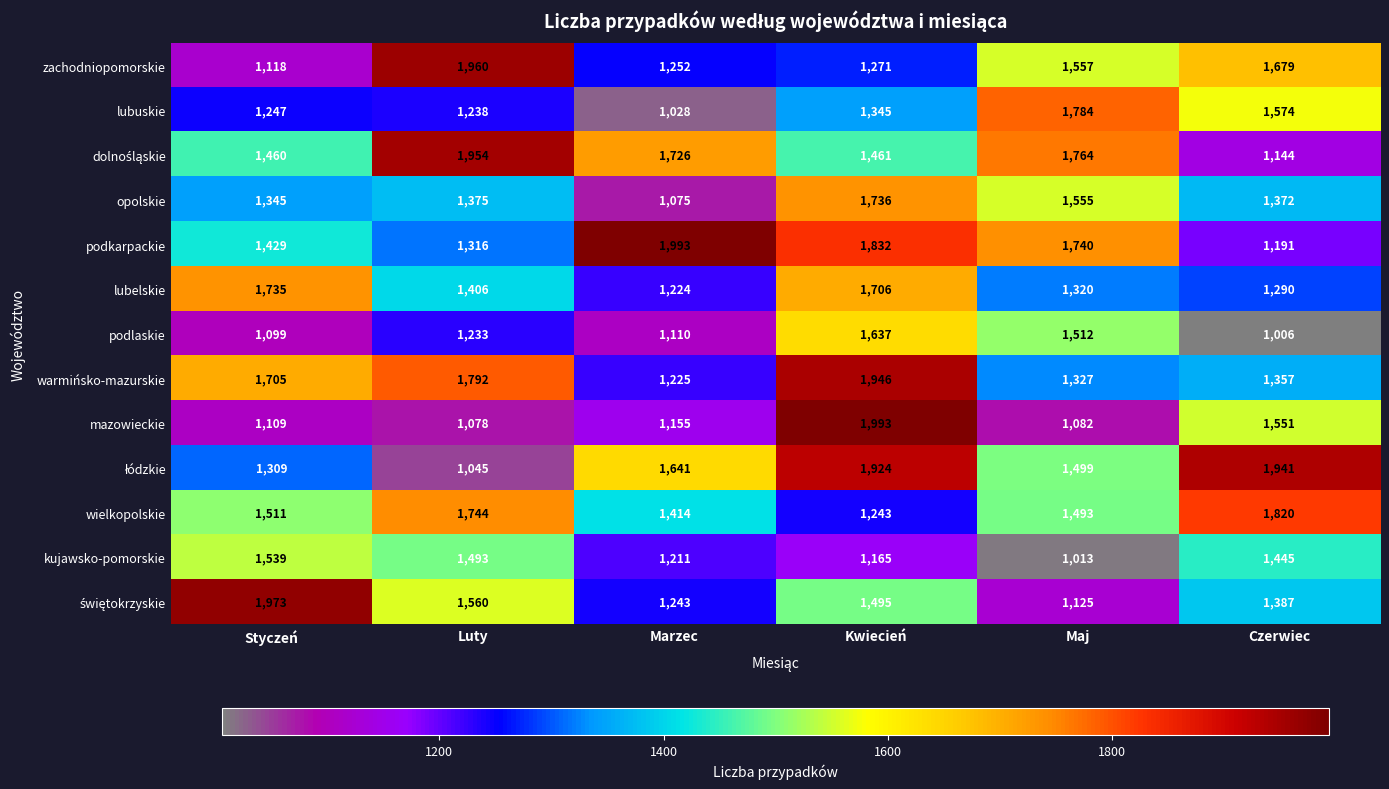

At which category is the sum across all series the highest?

Kwiecień